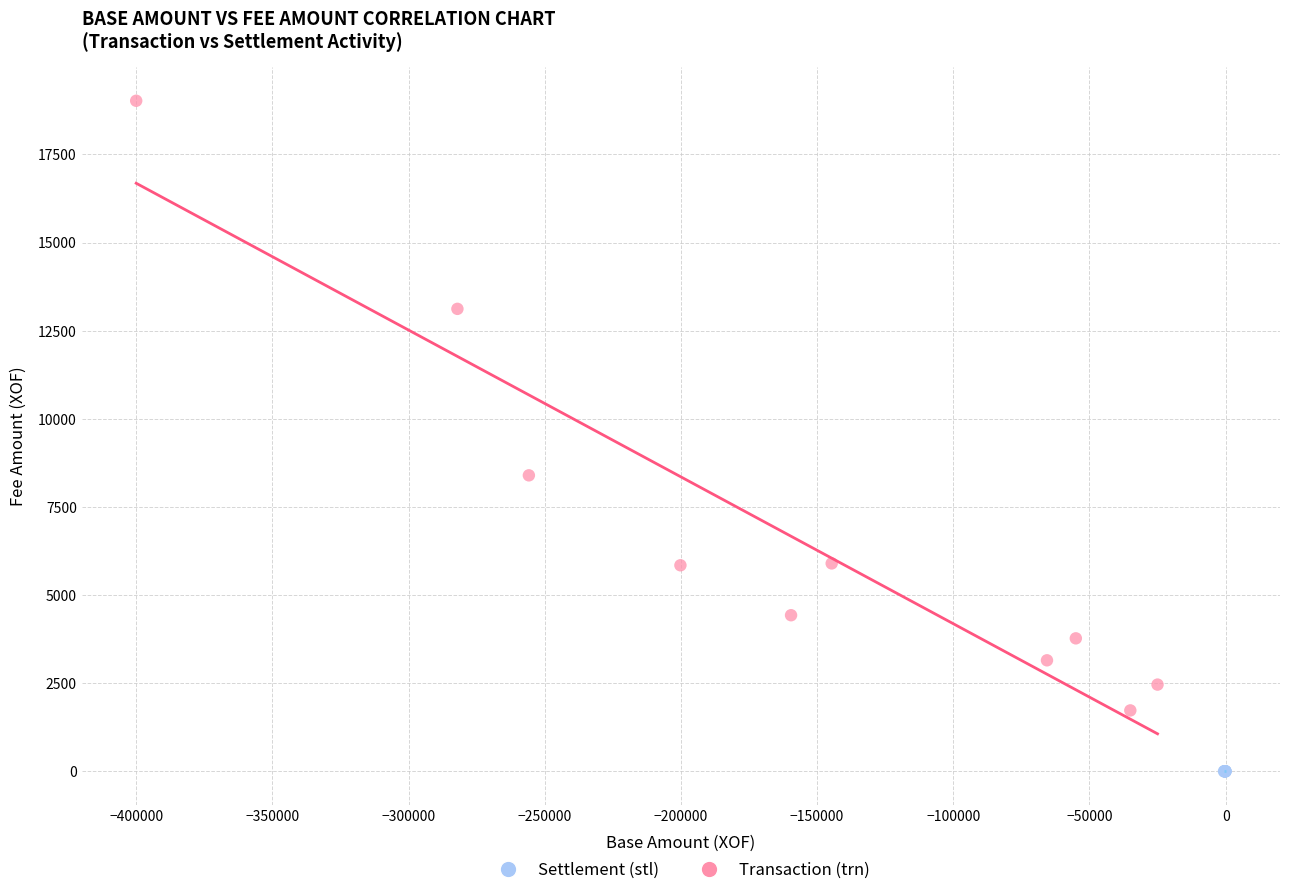

Which series reaches the minimum Y coordinate?

Settlement (stl)